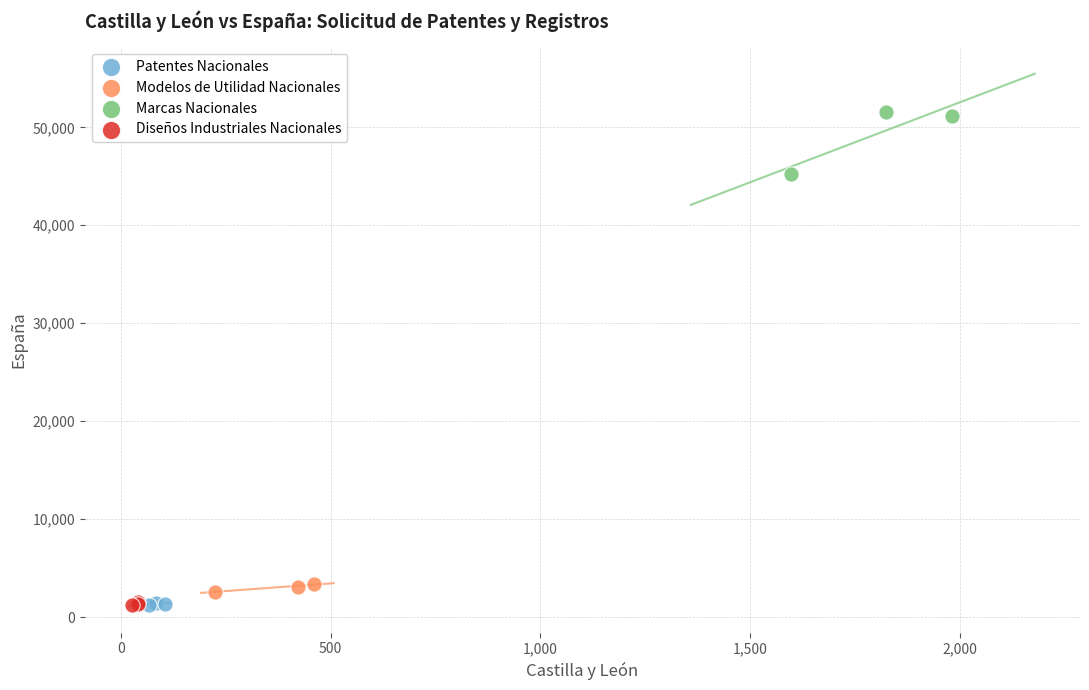

Which series has the widest spread of Y values?

Marcas Nacionales